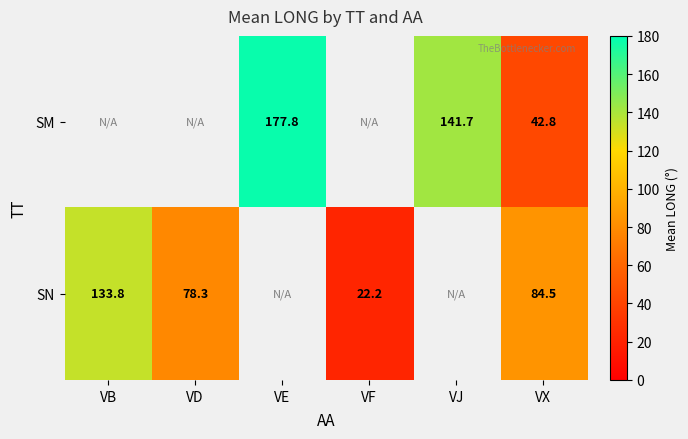

Is the value of SN at VB greater than the value of SM at VX?

Yes